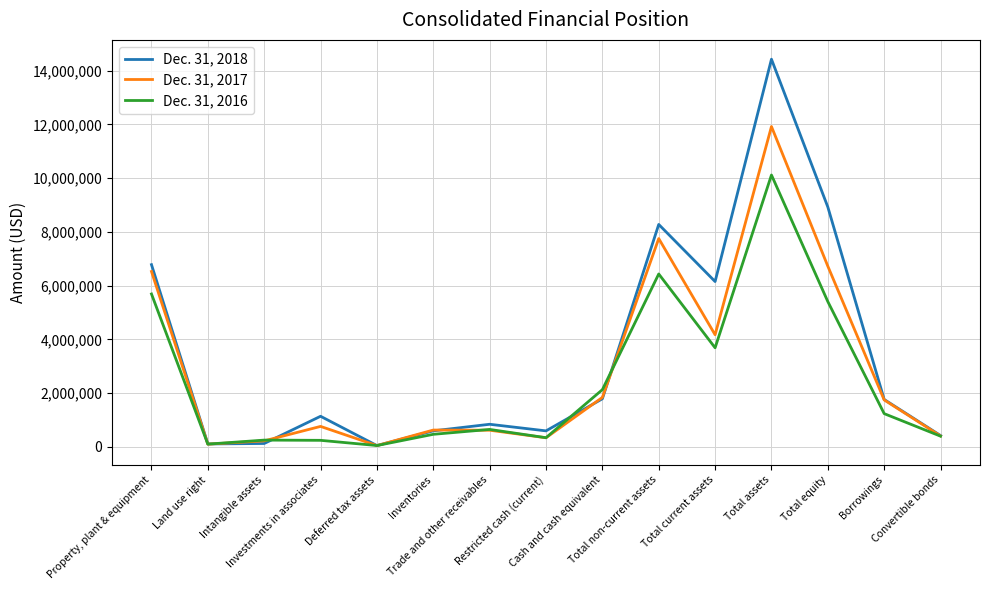

Where does the Dec. 31, 2017 series first go above 758241?

Property, plant & equipment